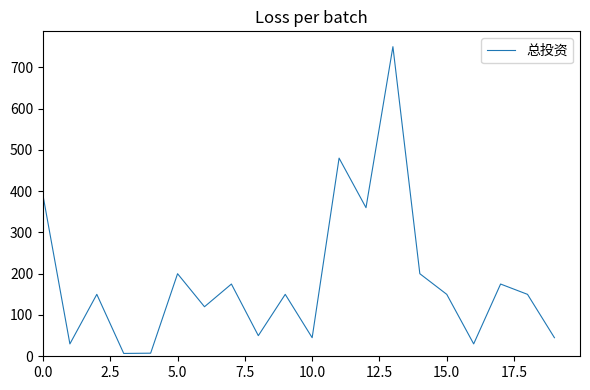

What is the greatest value displayed?

750.0